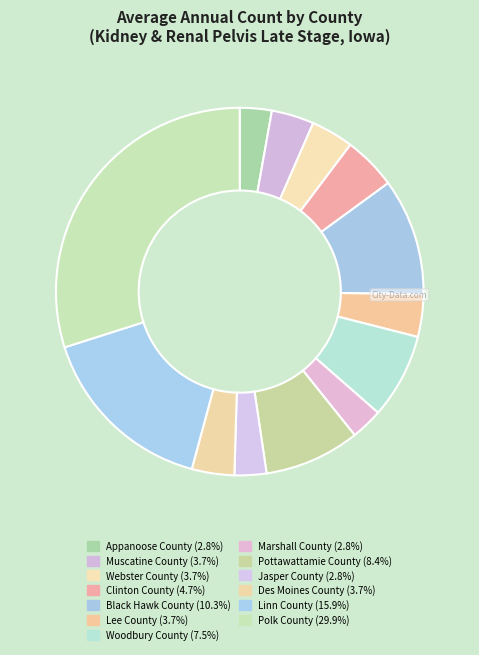

How many segments does this pie chart have?

13